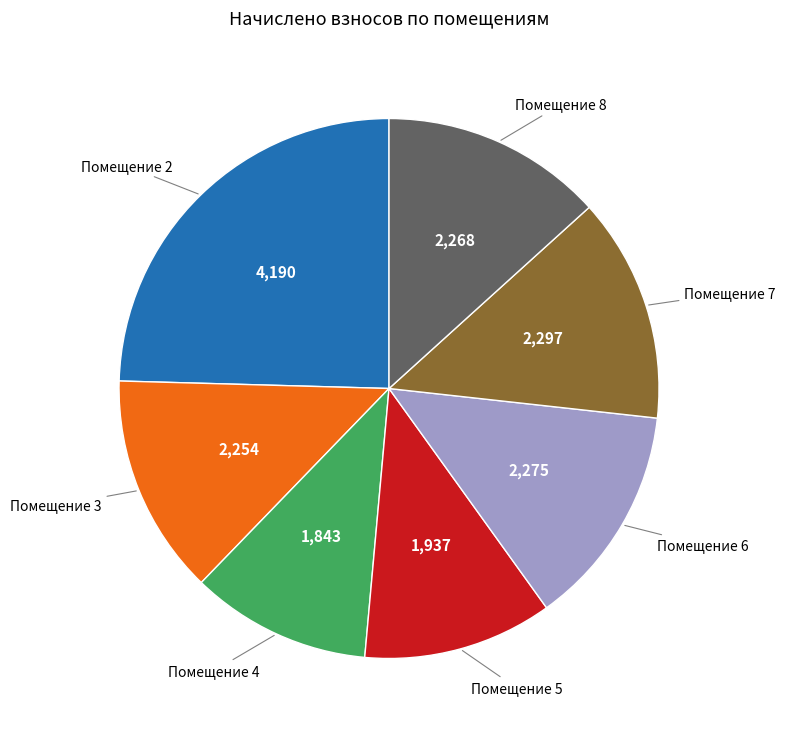

Is there any slice that represents more than half of the pie?

No